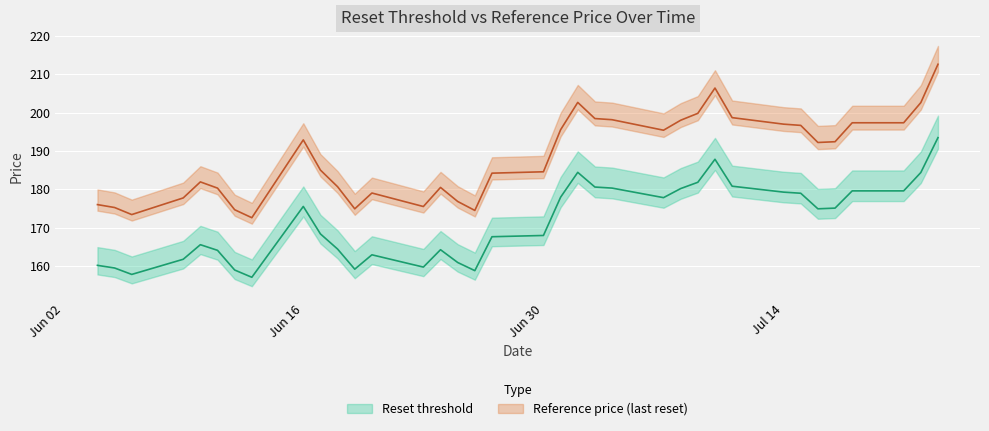

What is the difference between the Reset threshold values at 2025-07-15 and 2025-06-12?

20.0